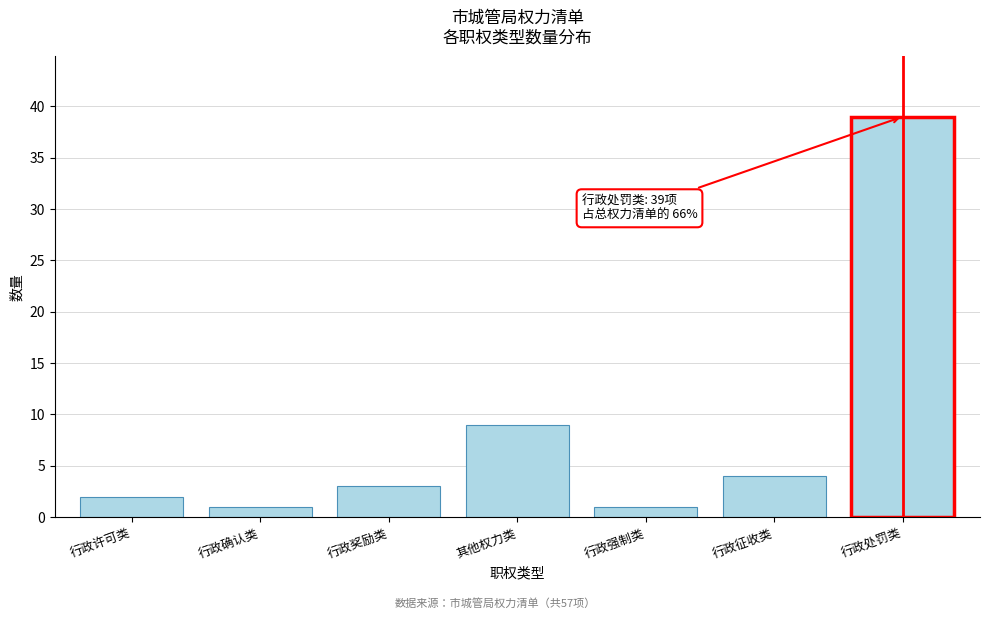

Reading left to right, list all the values displayed in this chart.

2	1	3	9	1	4	39